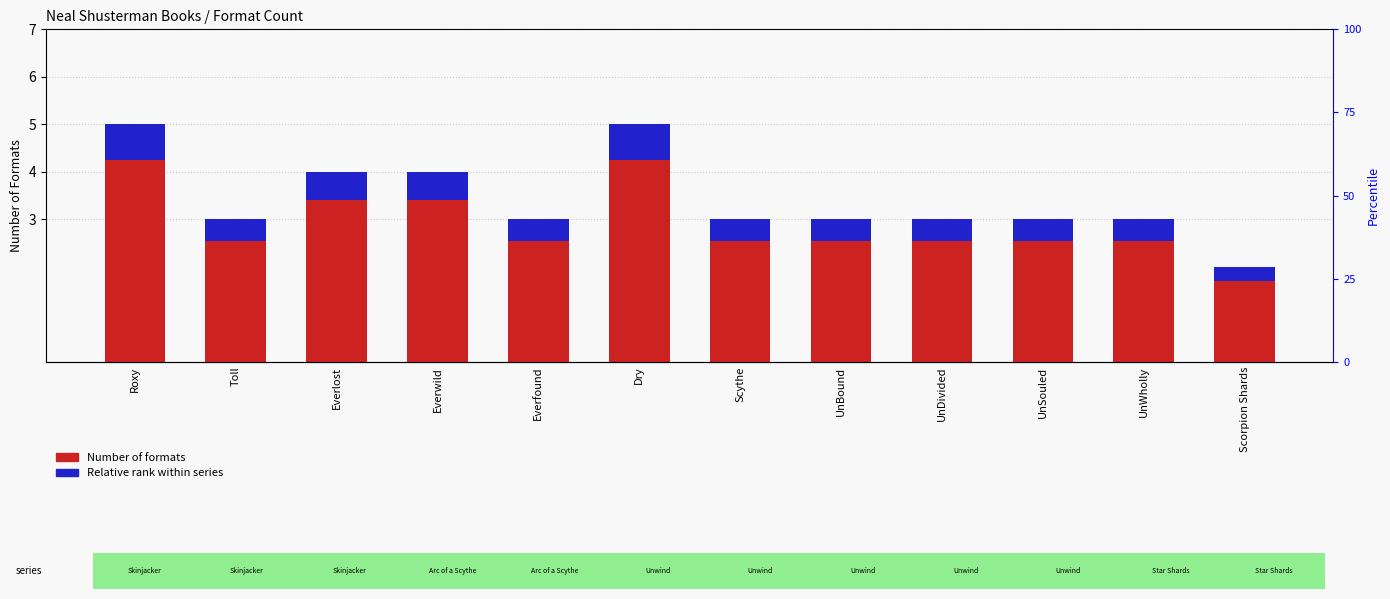

At Toll, list the series in order from smallest to largest.

Relative rank within series, Number of Formats